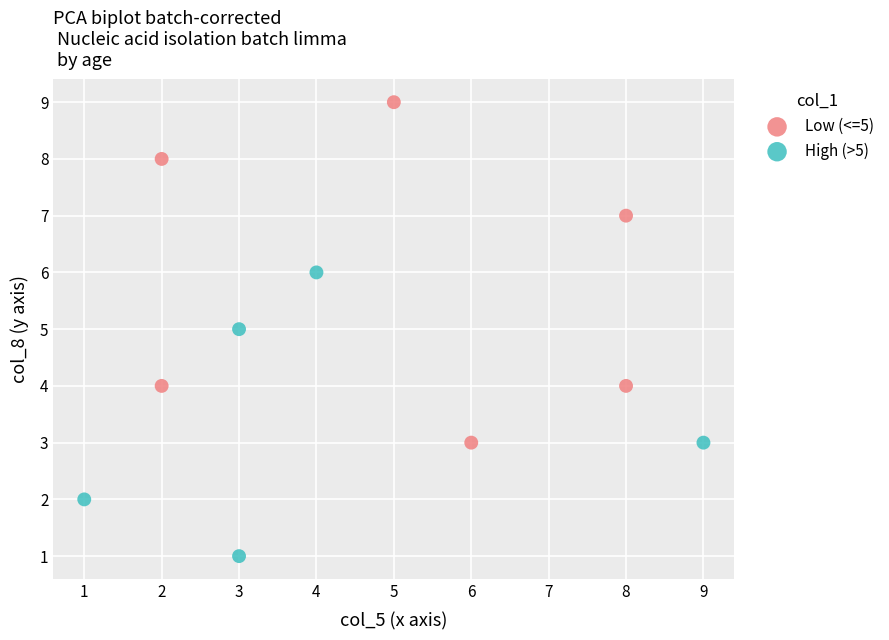

Which series has the widest spread of Y values?

Low (<=5)